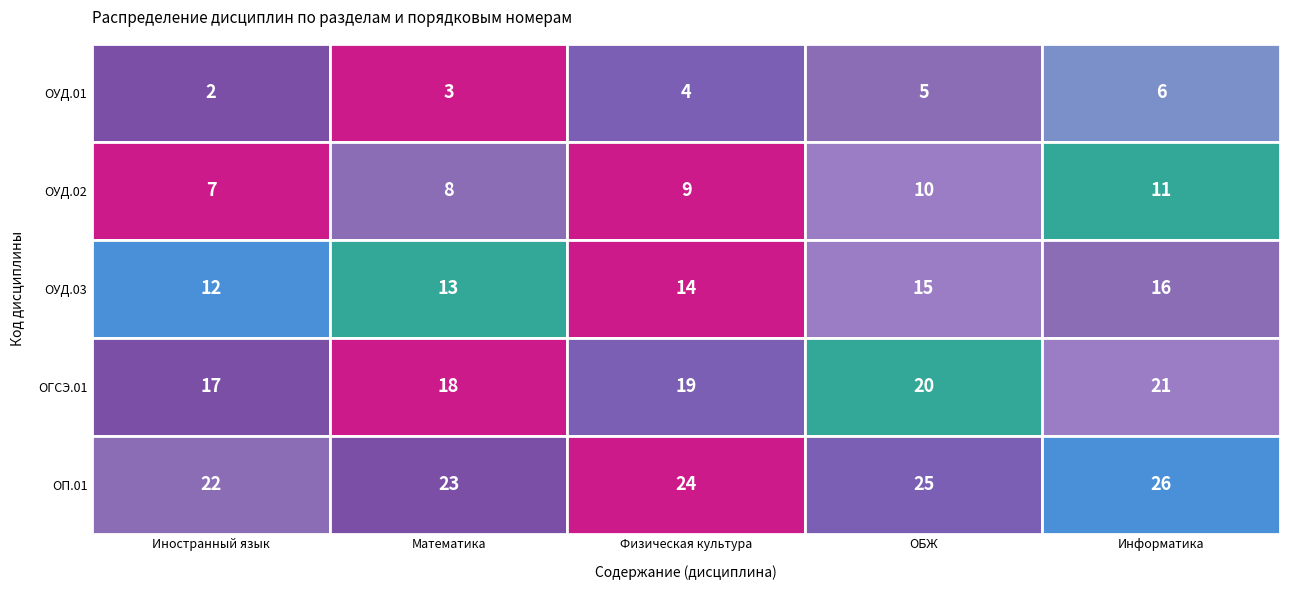

Rank the series by their average value, from highest to lowest.

ОП.01, ОГСЭ.01, ОУД.03, ОУД.02, ОУД.01